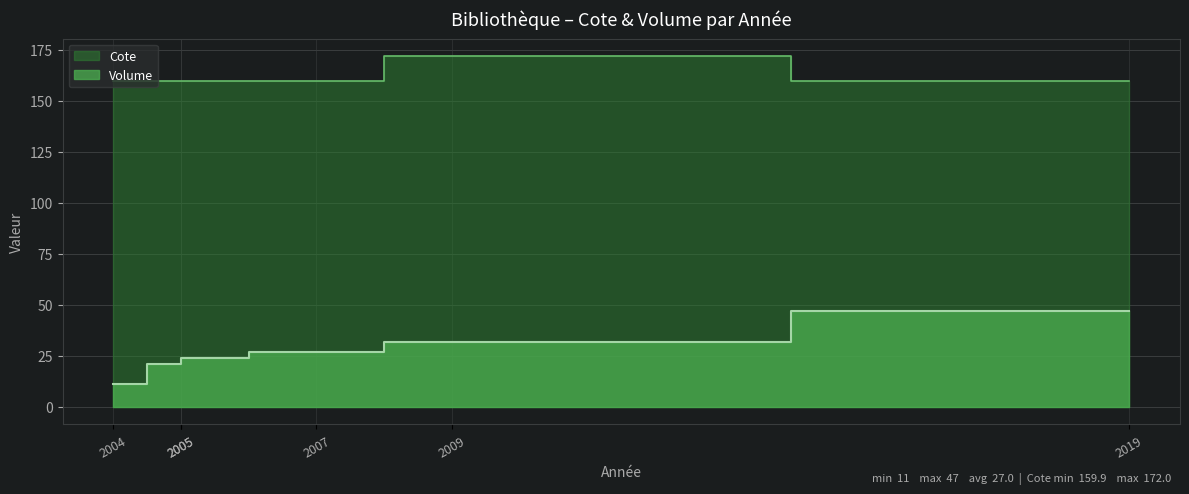

Reading left to right, transcribe all the data shown in this chart.

Volume: 2004=11.0	2005=21.0	2005=24.0	2007=27.0	2009=32.0	2019=47.0
Cote: 2004=159.9	2005=159.9	2005=159.9	2007=159.9	2009=172.0	2019=159.9